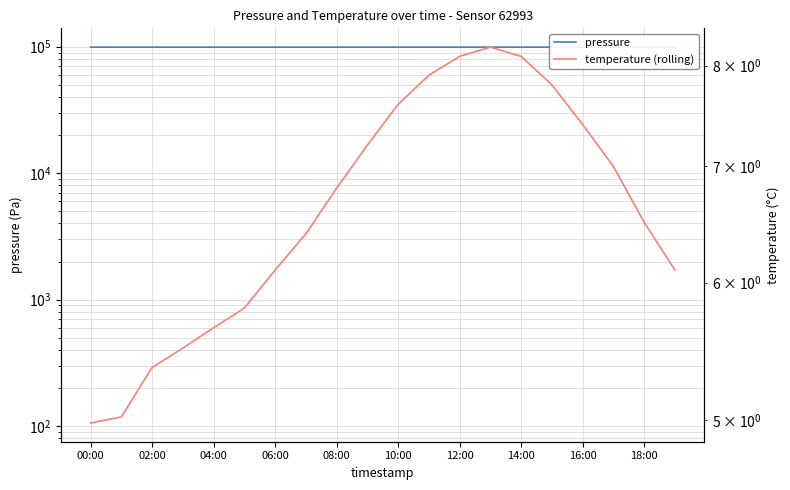

The value of temperature (rolling) at 12:00 is 8.1. True or false?

True